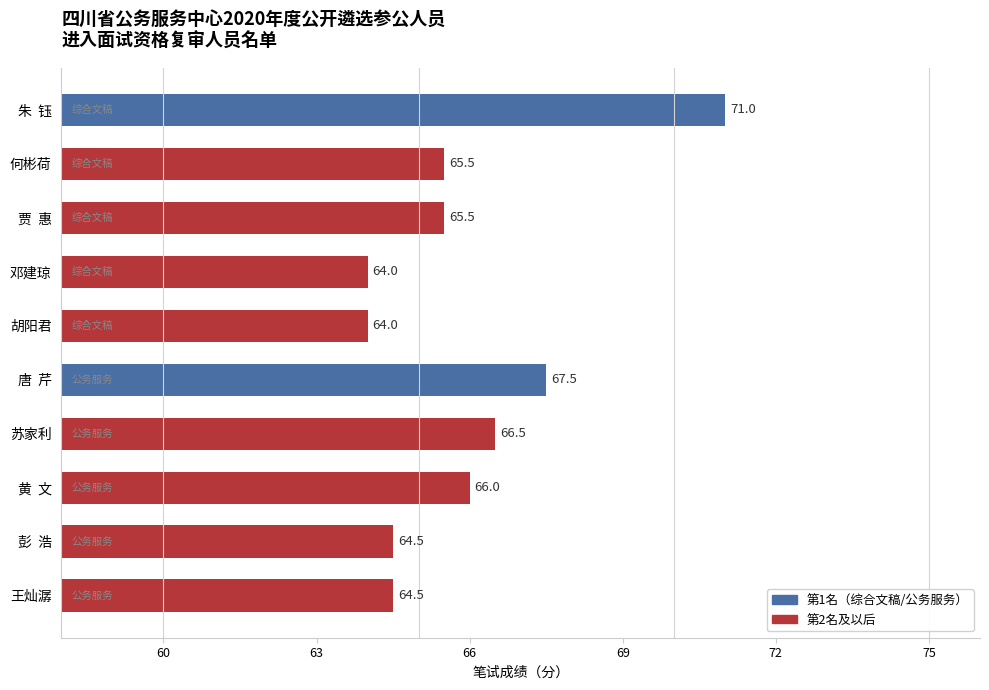

What is the change in value from 邓建琼 to 王灿潺?

+0.5